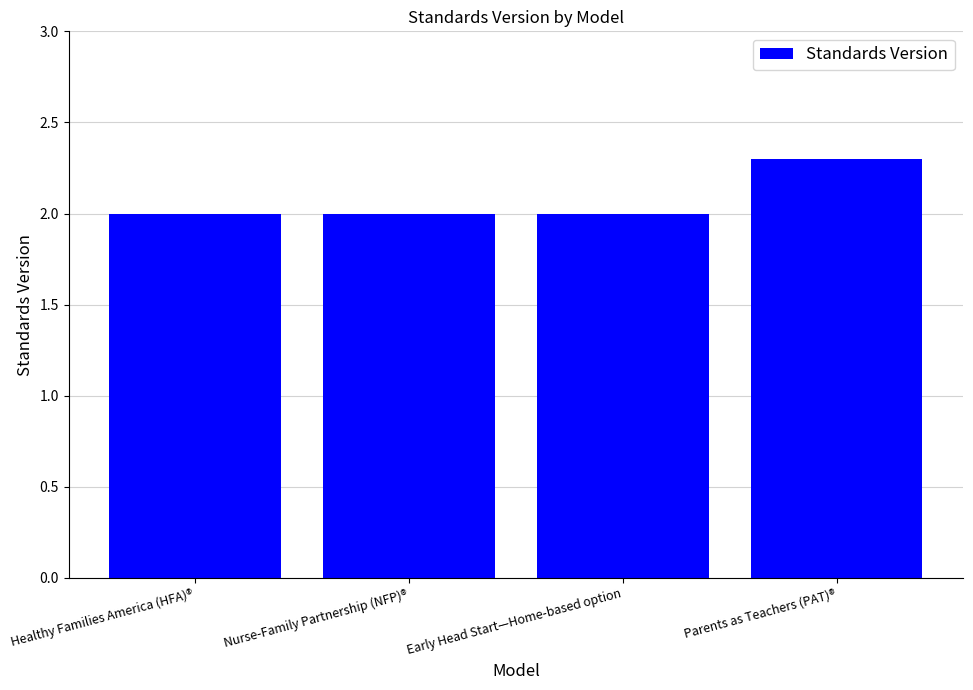

Are the bars horizontal?

No